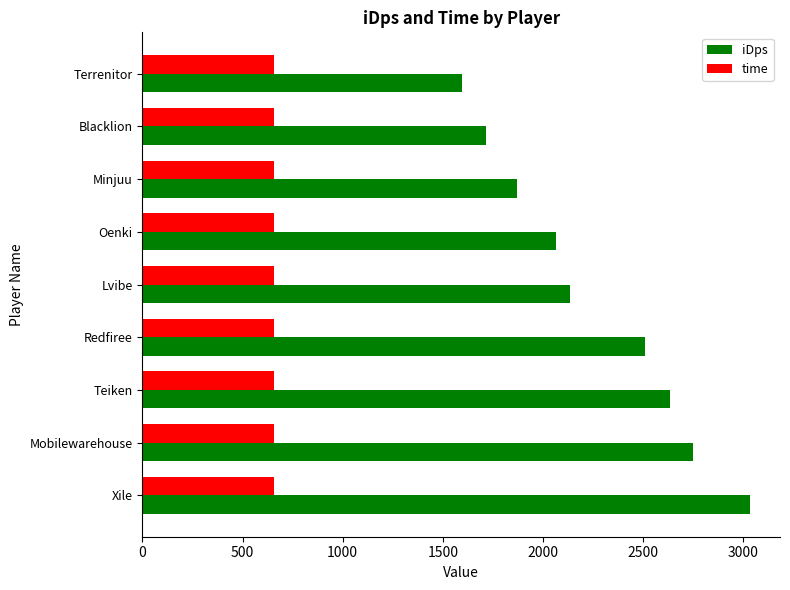

What is the sum of the time values at Redfiree and Oenki?

1310.0